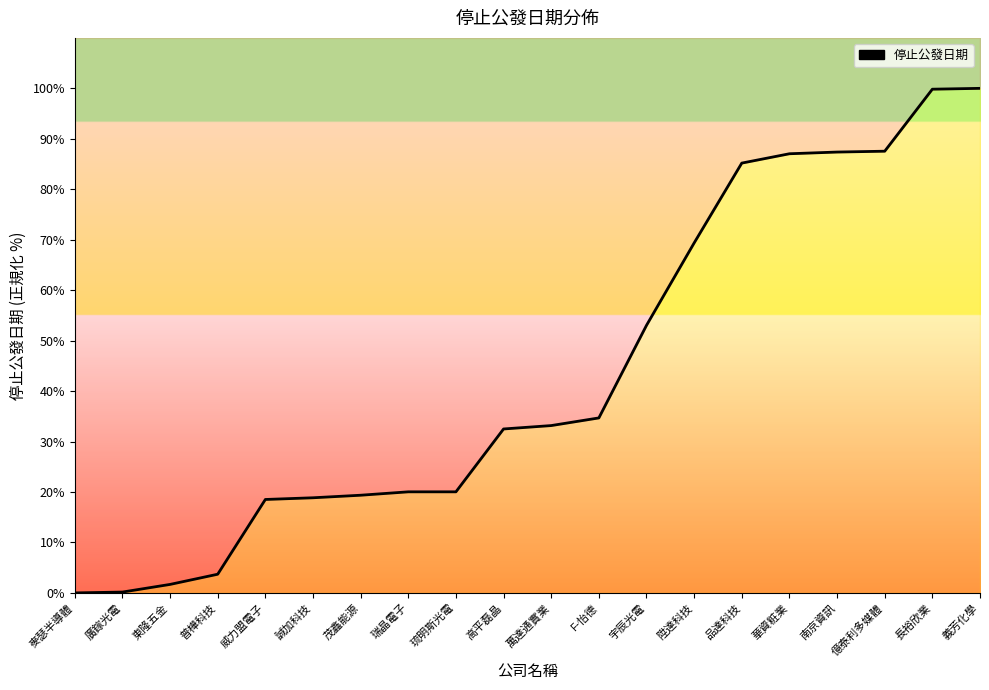

What is the sum of all values?

872.1